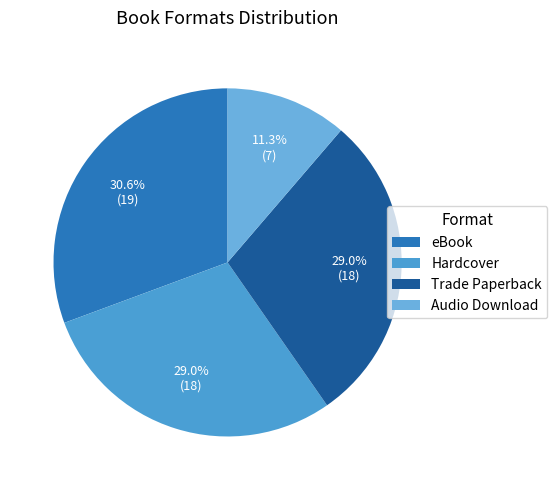

Does any single category account for the majority?

No